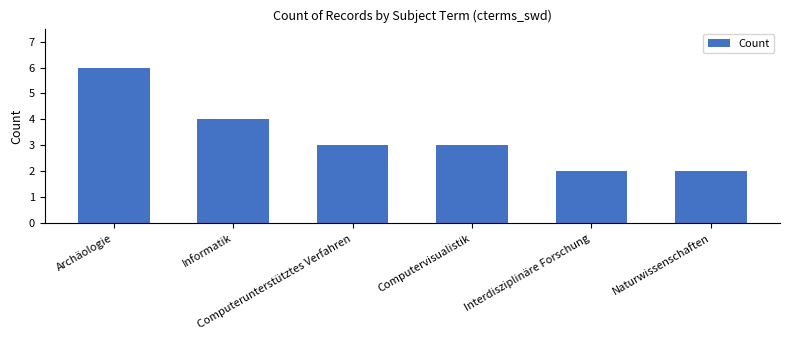

Reading right to left, list all the values displayed in this chart.

Naturwissenschaften=2	Interdisziplinäre Forschung=2	Computervisualistik=3	Computerunterstütztes Verfahren=3	Informatik=4	Archäologie=6